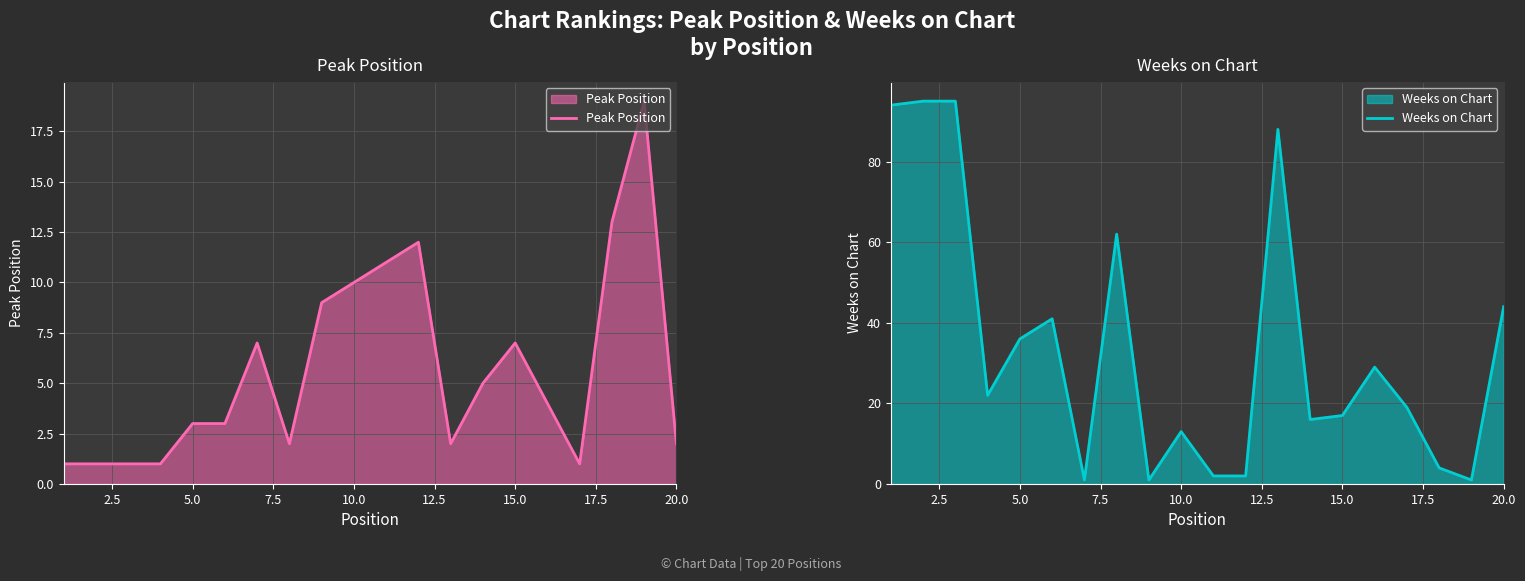

Is it true that Peak Position equals 16 at 10.0?

False